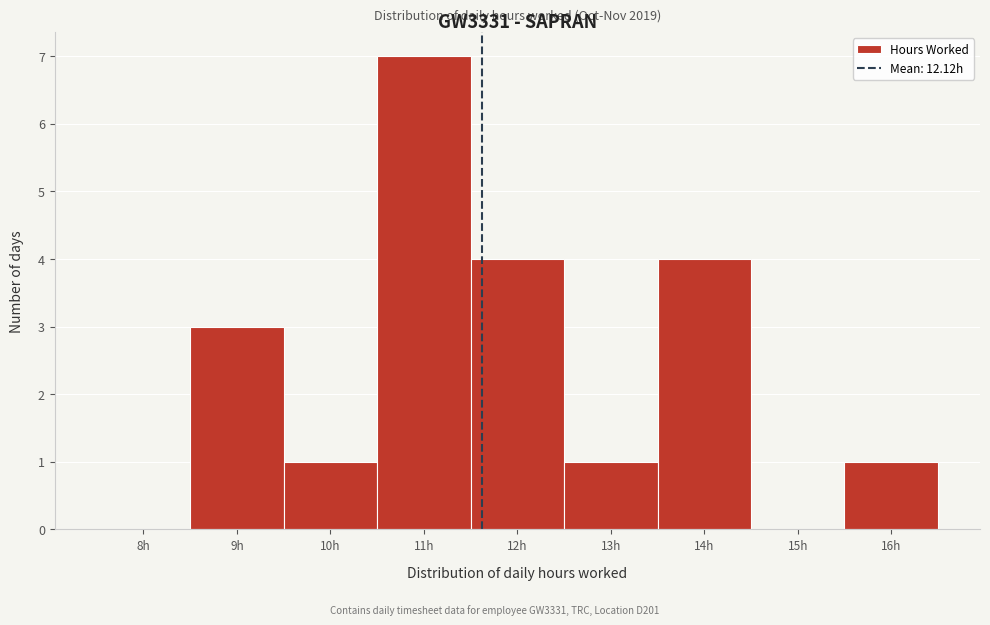

Reading left to right, list all the values displayed in this chart.

8h=0	9h=3	10h=1	11h=7	12h=4	13h=1	14h=4	15h=0	16h=1